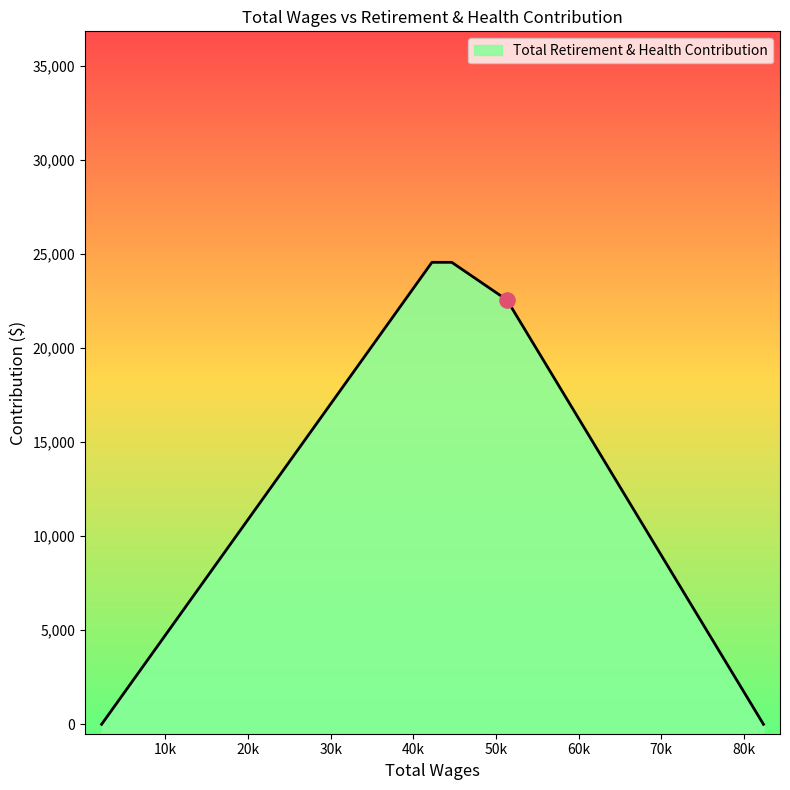

Between 82351.0 and 51324.0, which is larger?

51324.0